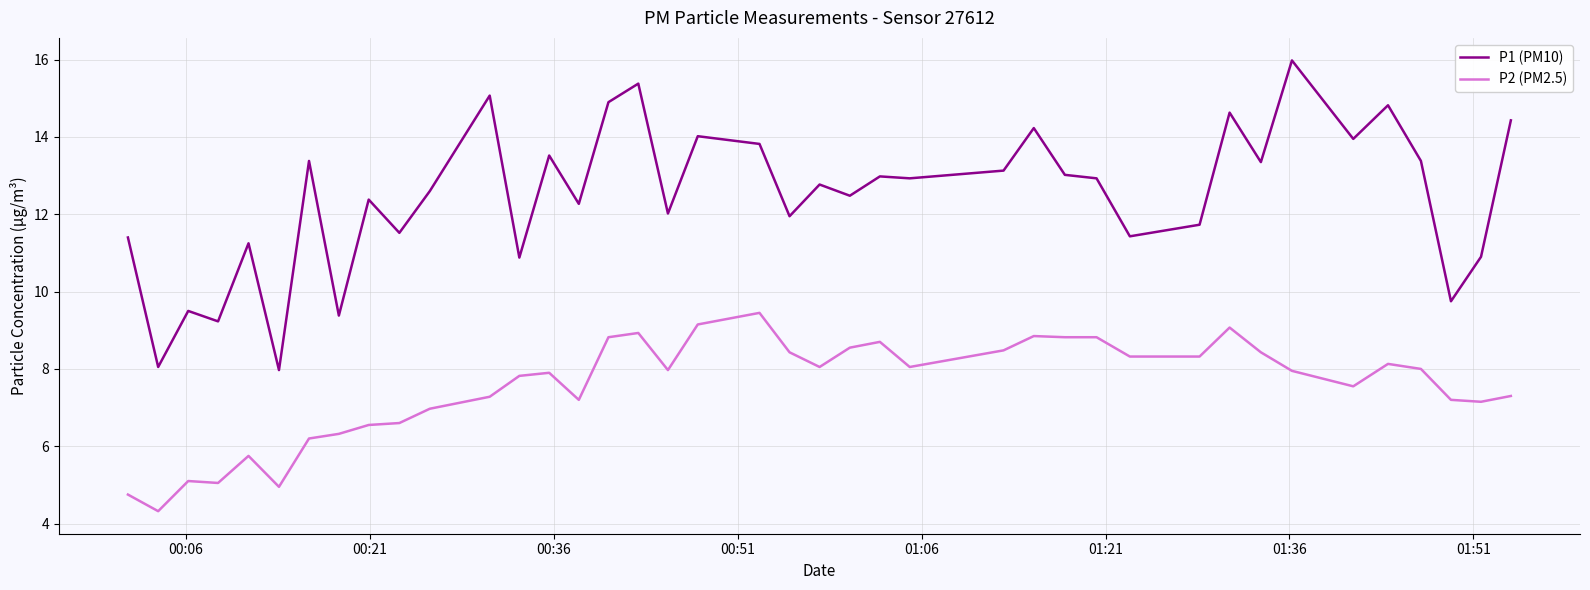

What are all the series names shown in the legend?

P1 (PM10), P2 (PM2.5)